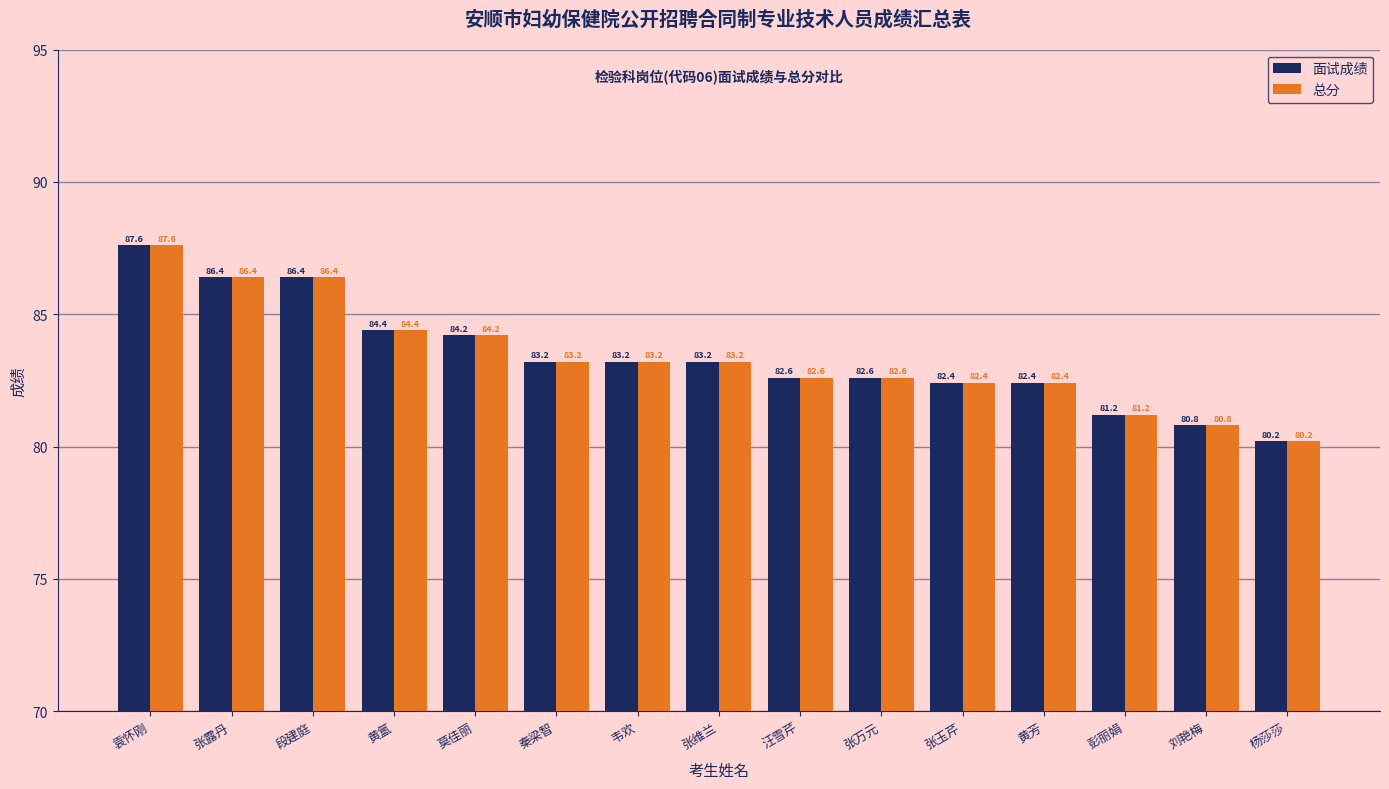

How many data points in 总分 are above 83?

8